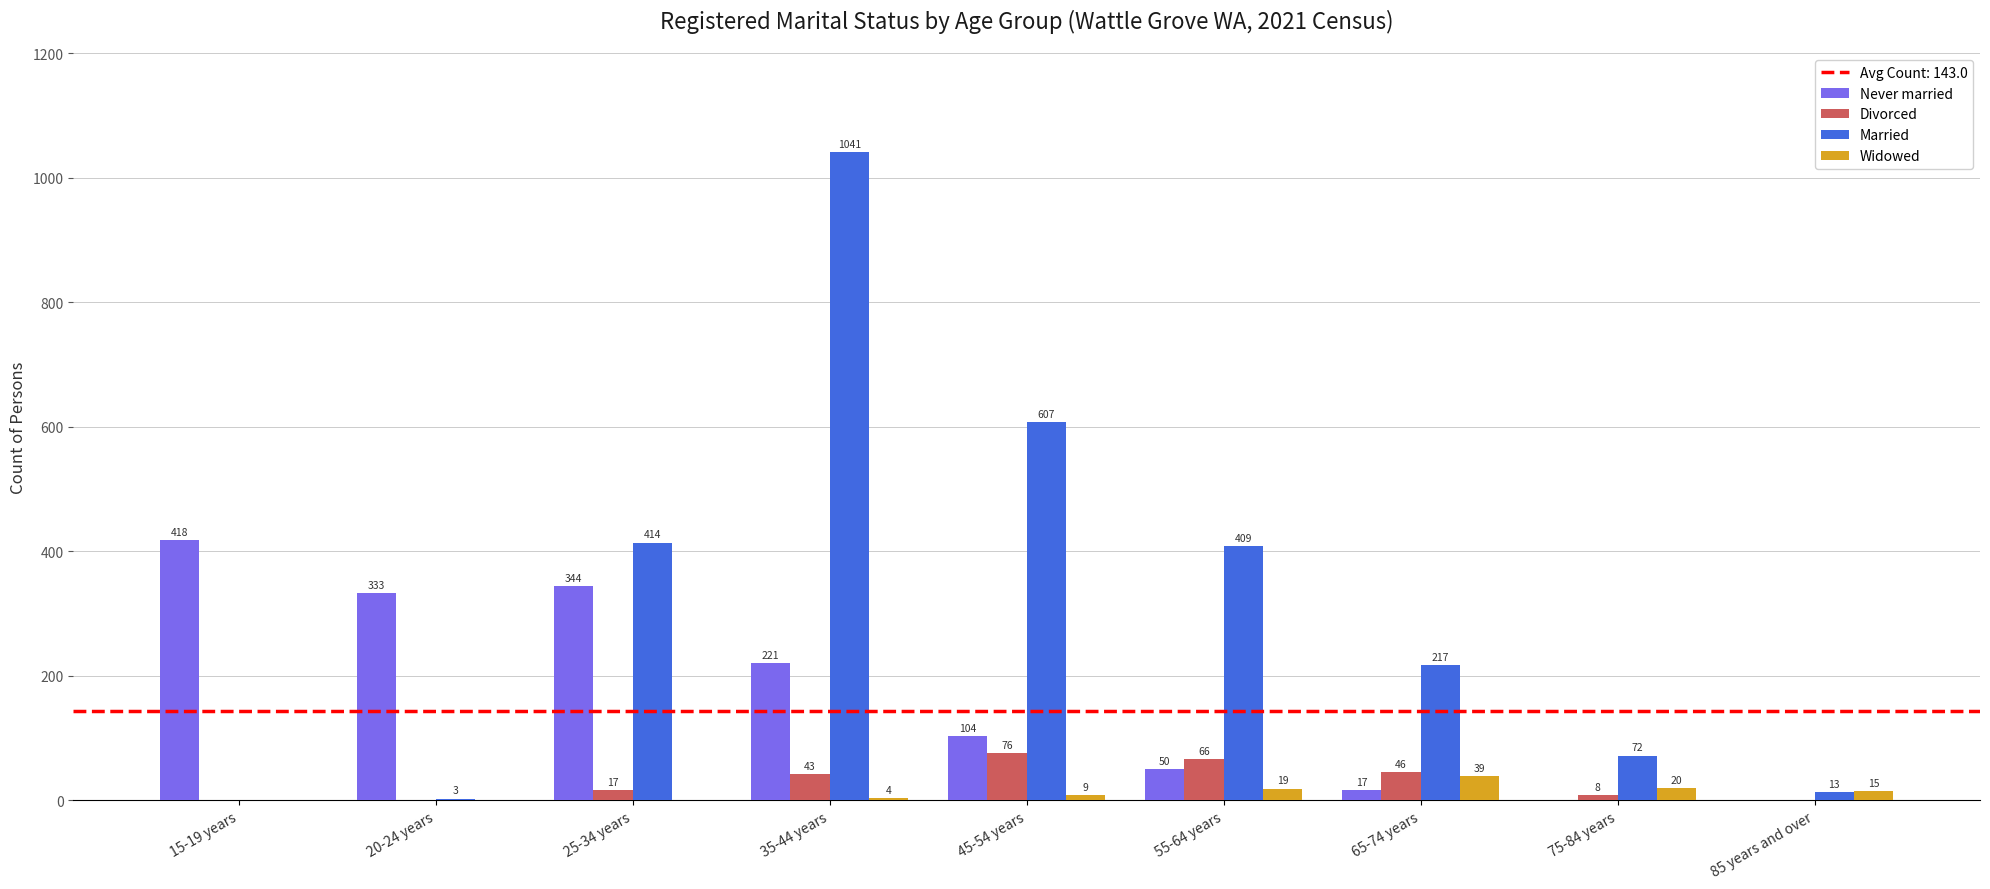

Which series has the largest total across all categories?

Married